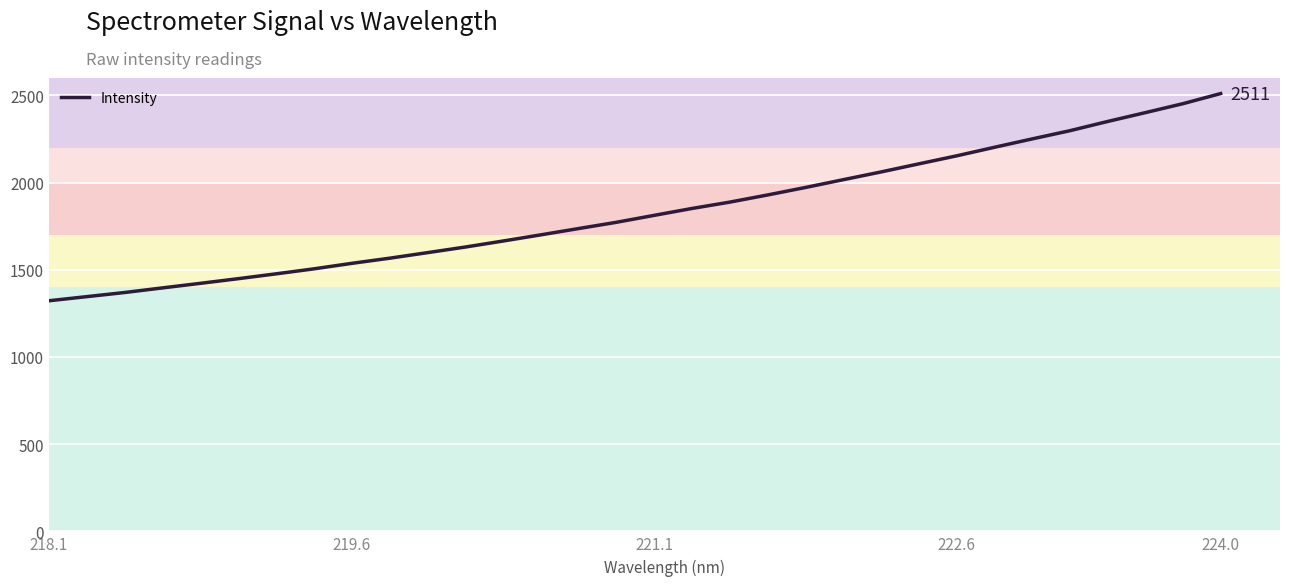

What is the minimum value shown in the chart?

1322.4